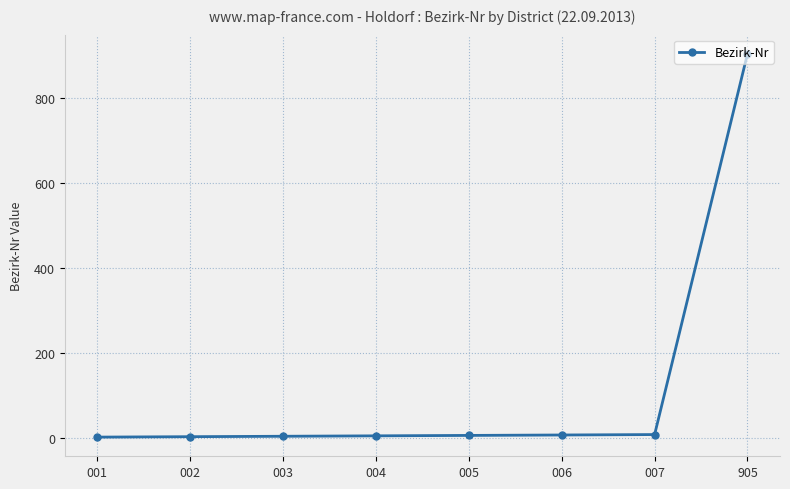

What is the ratio of the value at 003 to the value at 002?

1.5